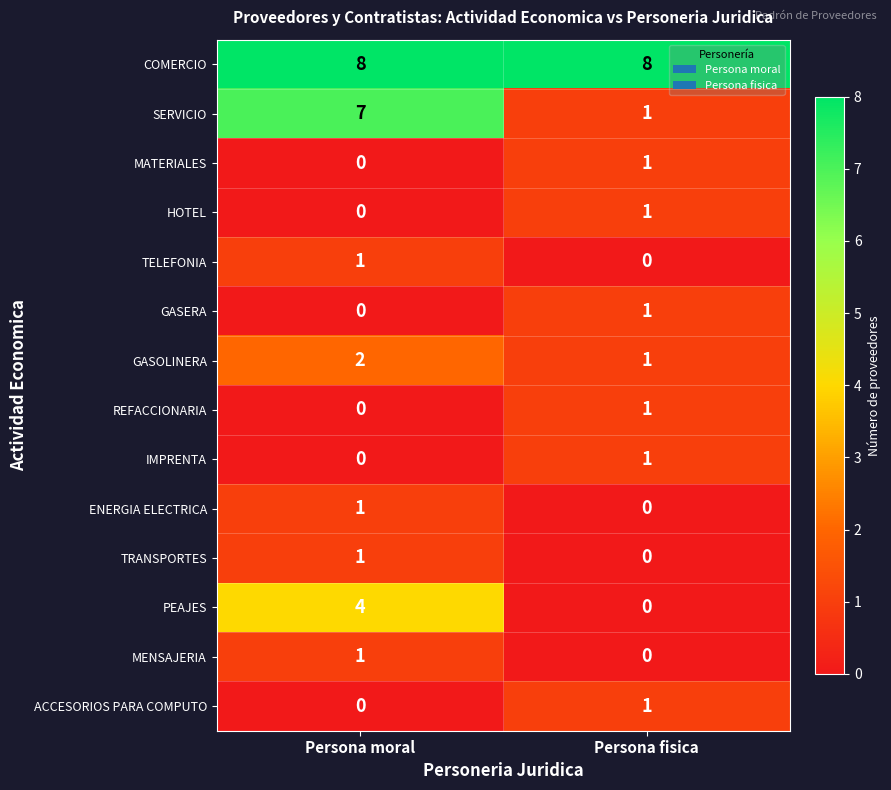

Between Persona moral and Persona fisica, which series saw the biggest shift?

SERVICIO